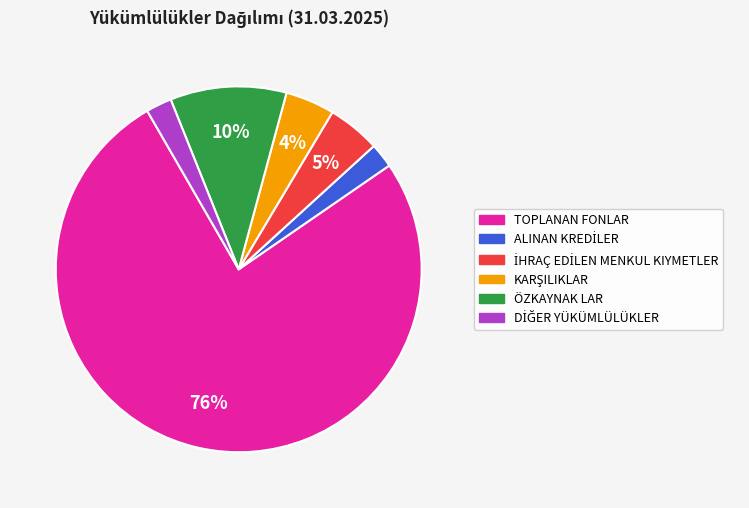

To the nearest percent, what portion does ÖZKAYNAK LAR represent?

10%